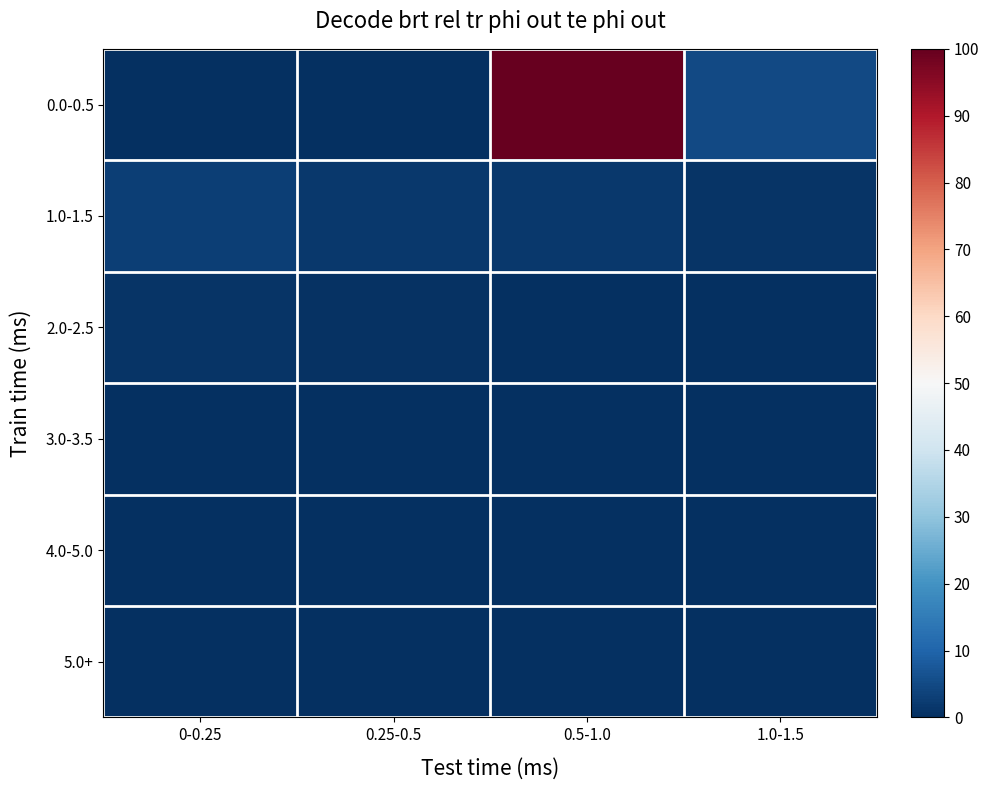

Rank the series at 0-0.25 from lowest to highest value.

0.0-0.5, 3.0-3.5, 5.0+, 4.0-5.0, 2.0-2.5, 1.0-1.5